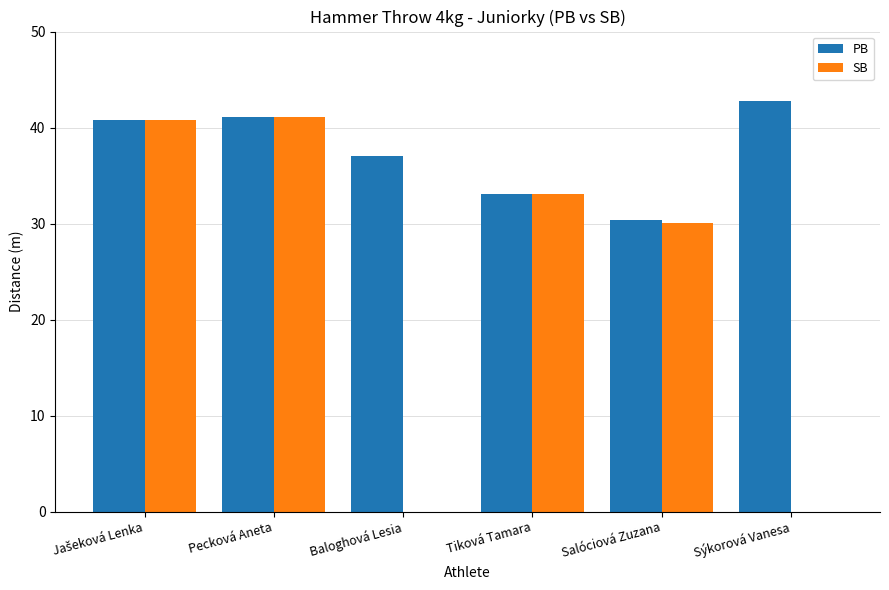

Is the value of SB at Pecková Aneta greater than the value of PB at Salóciová Zuzana?

Yes